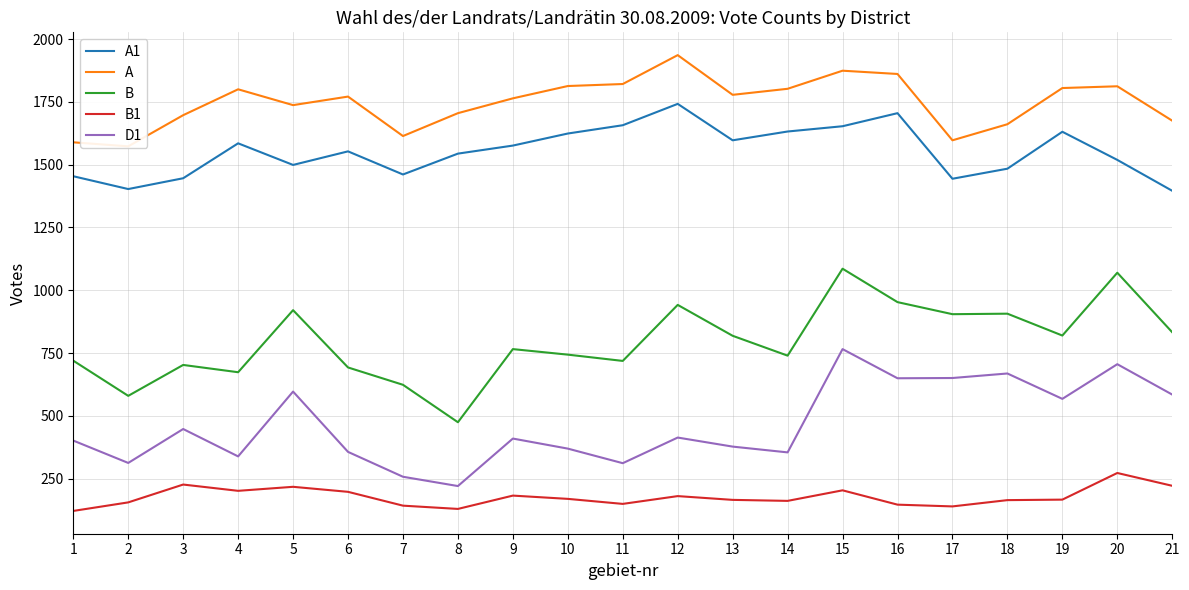

Where is the first local maximum for A1?

4